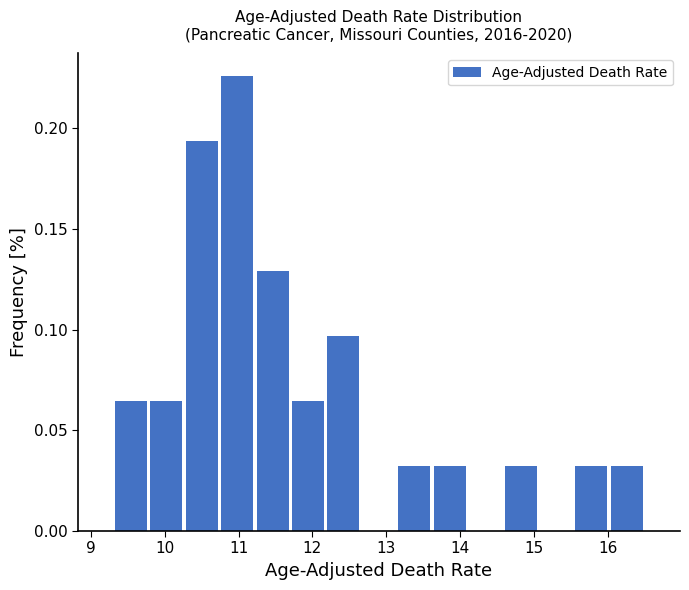

Reading left to right, transcribe this chart: for each bar, give the range it covers on the x-axis and its height. Neither the bar edges nor the heights are printed on the chart, so give them approximately, as read against the axes.

9.30 to 9.78: 0.065
9.78 to 10.26: 0.065
10.26 to 10.74: 0.195
10.74 to 11.22: 0.225
11.22 to 11.70: 0.130
11.70 to 12.18: 0.065
12.18 to 12.66: 0.095
12.66 to 13.14: 0
13.14 to 13.62: 0.030
13.62 to 14.10: 0.030
14.10 to 14.58: 0
14.58 to 15.06: 0.030
15.06 to 15.54: 0
15.54 to 16.02: 0.030
16.02 to 16.50: 0.030